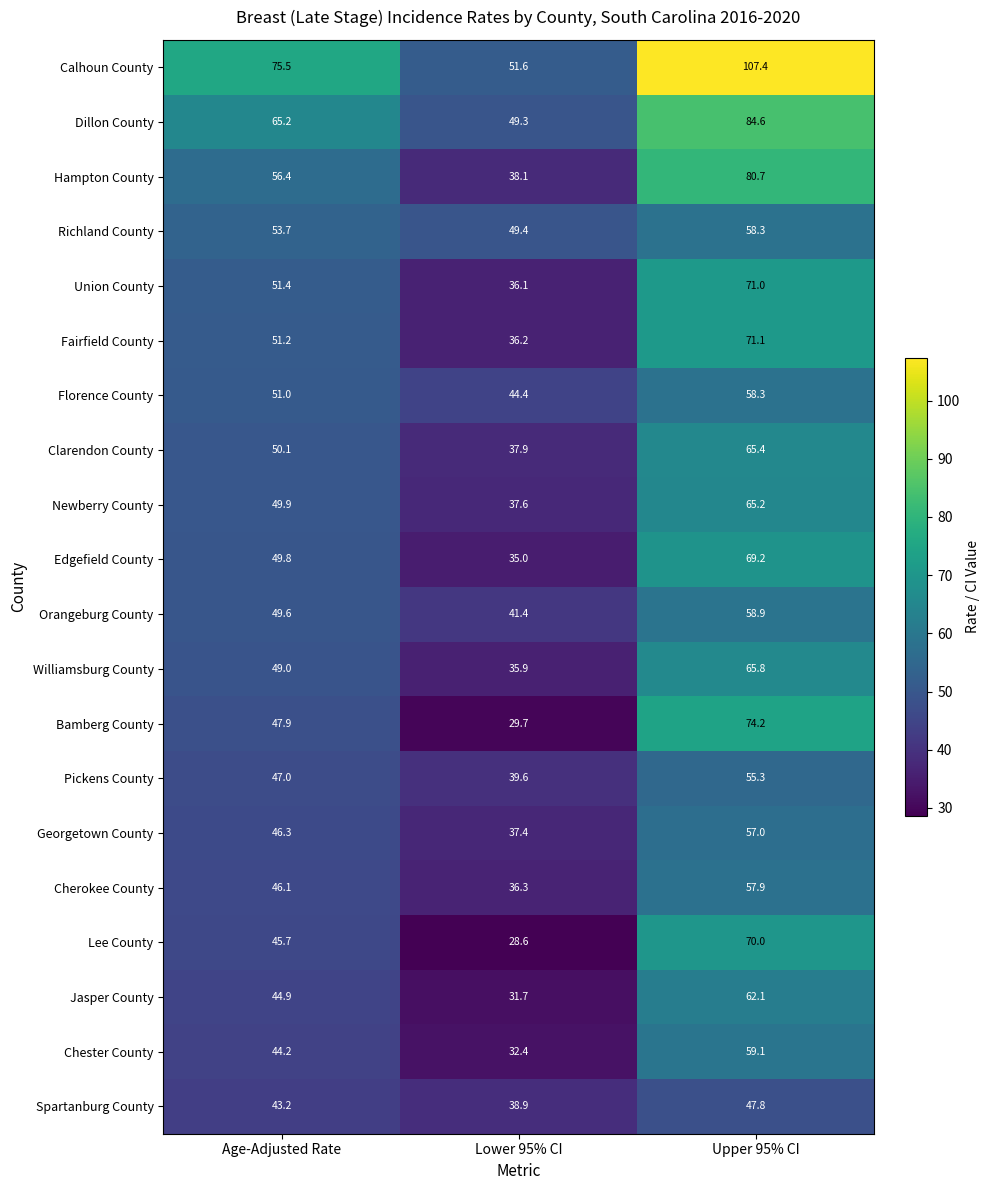

What is the smallest value displayed?

28.6